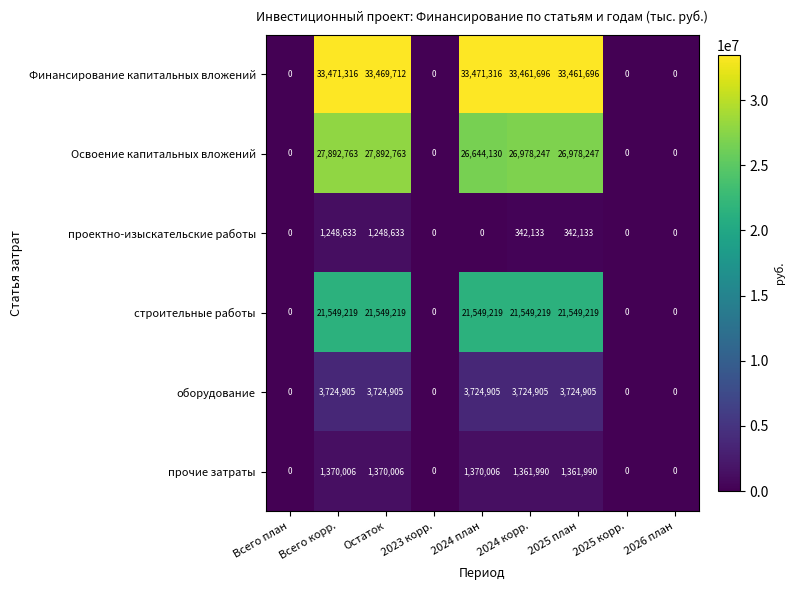

Is it true that прочие затраты equals 0 at 2026 план?

True